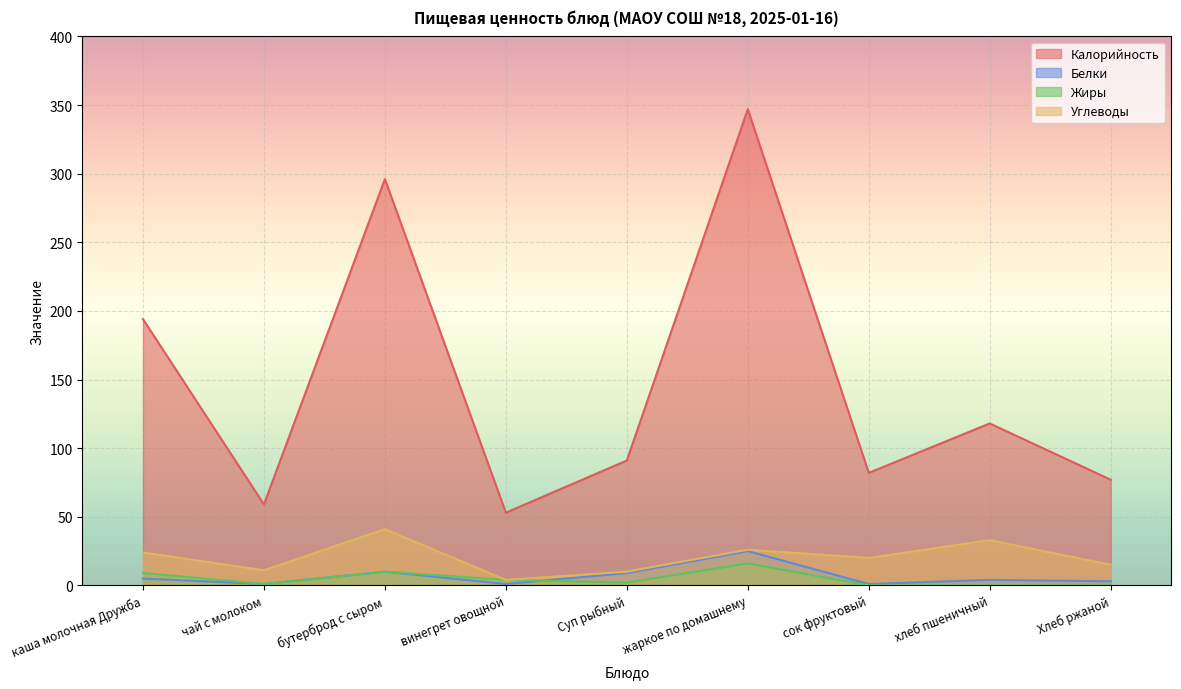

How many lines are shown in the chart?

4